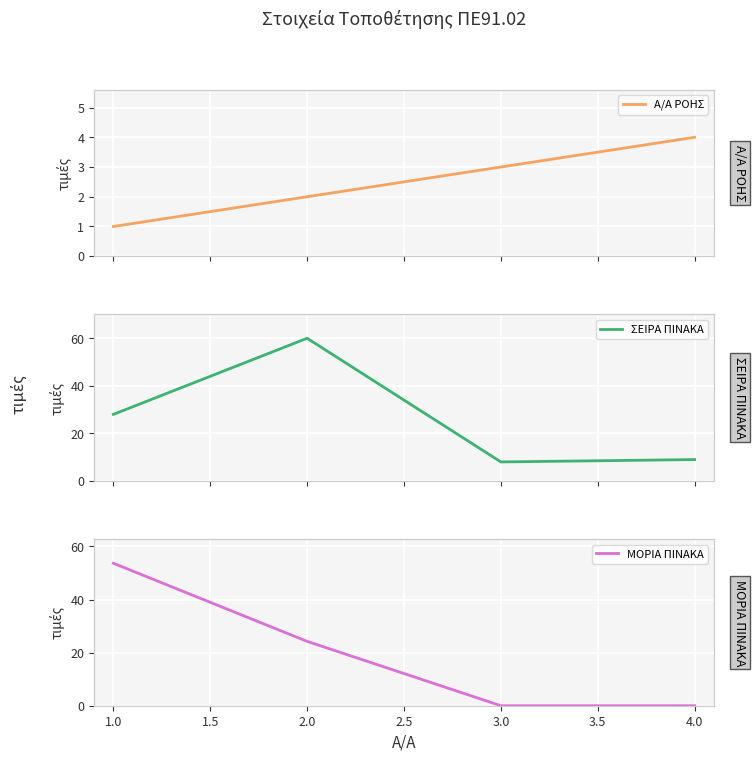

True or false: Α/Α ΡΟΗΣ has more than 0 interior local peaks.

False